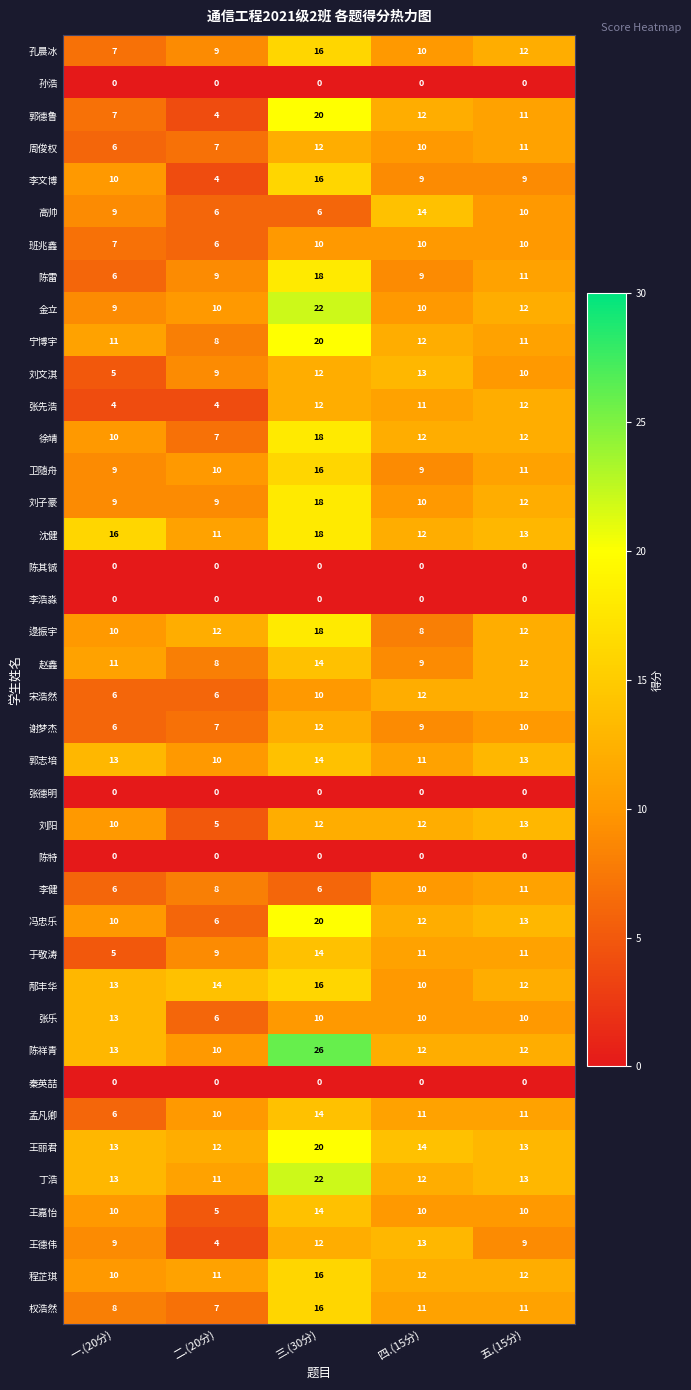

Between 三.(30分) and 四.(15分), which series saw the biggest shift?

陈祥青